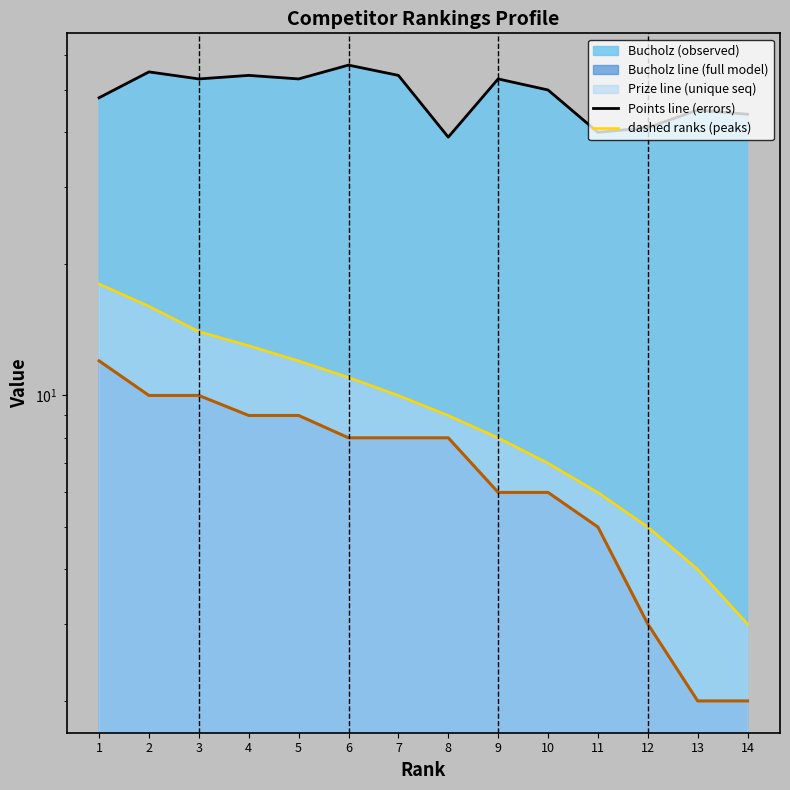

True or false: Points line and Prize line intersect in this chart.

False